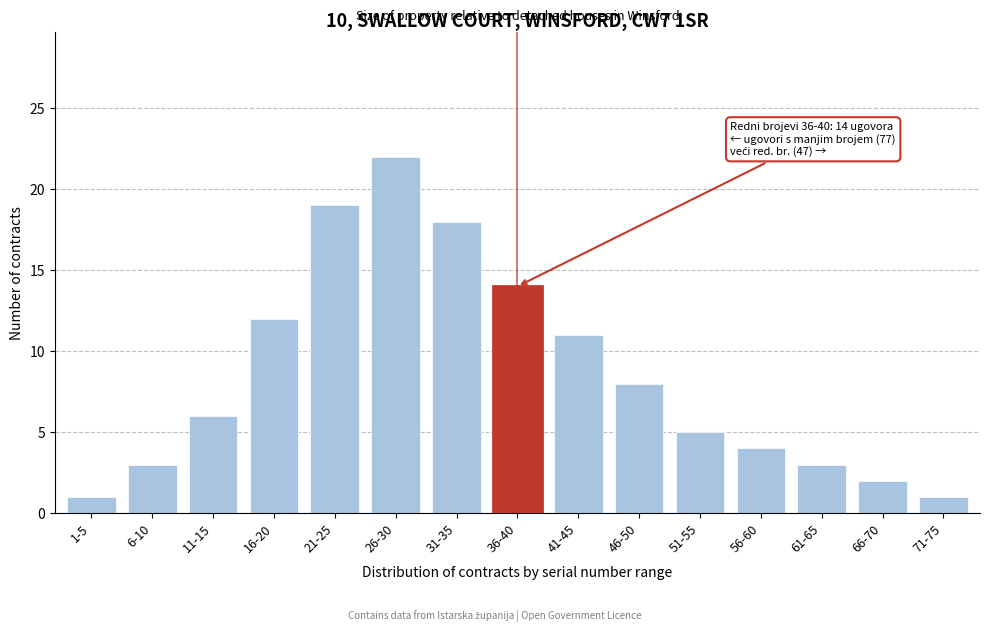

Reading left to right, transcribe all the data shown in this chart.

1	3	6	12	19	22	18	14	11	8	5	4	3	2	1